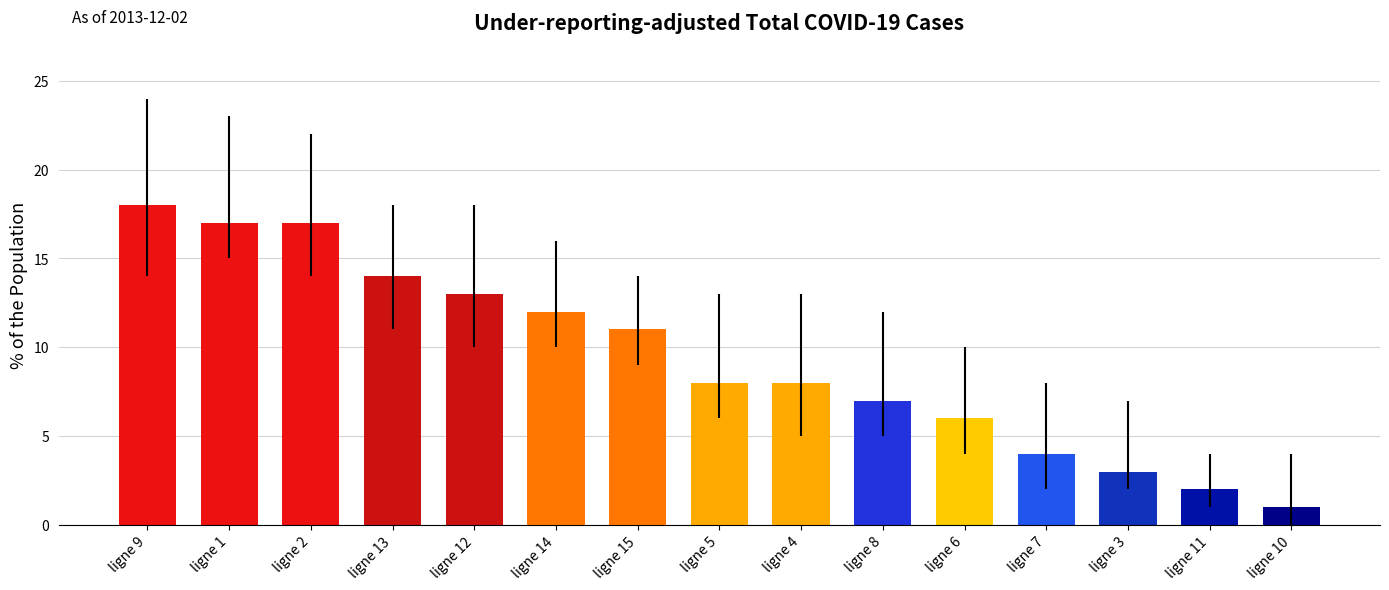

What is the sum of the values at ligne 6 and ligne 5?

14